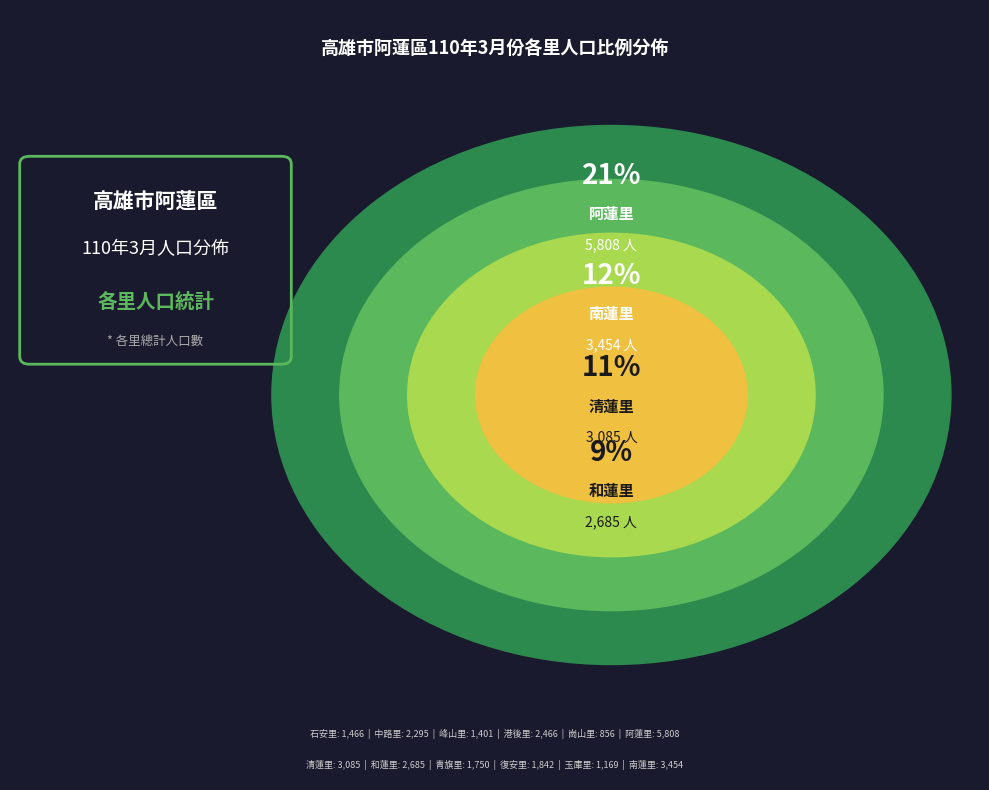

Is there a majority slice in this chart?

No